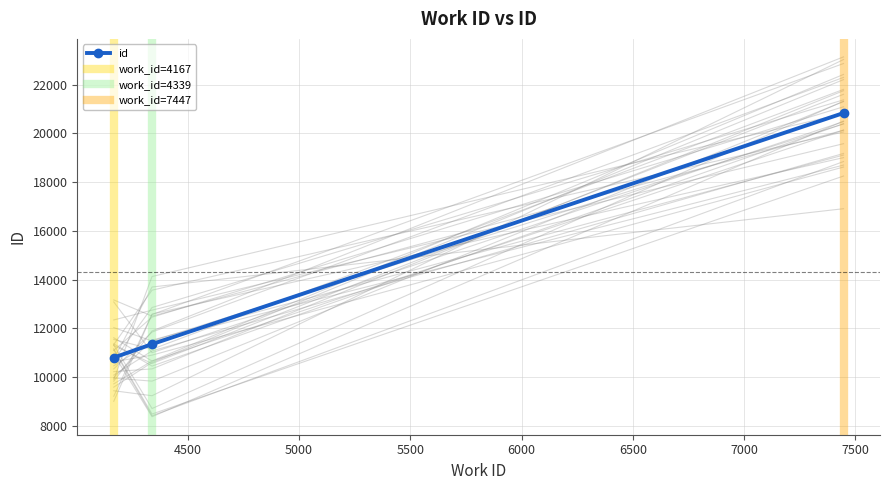

At which category is the sum across all series the highest?

7447